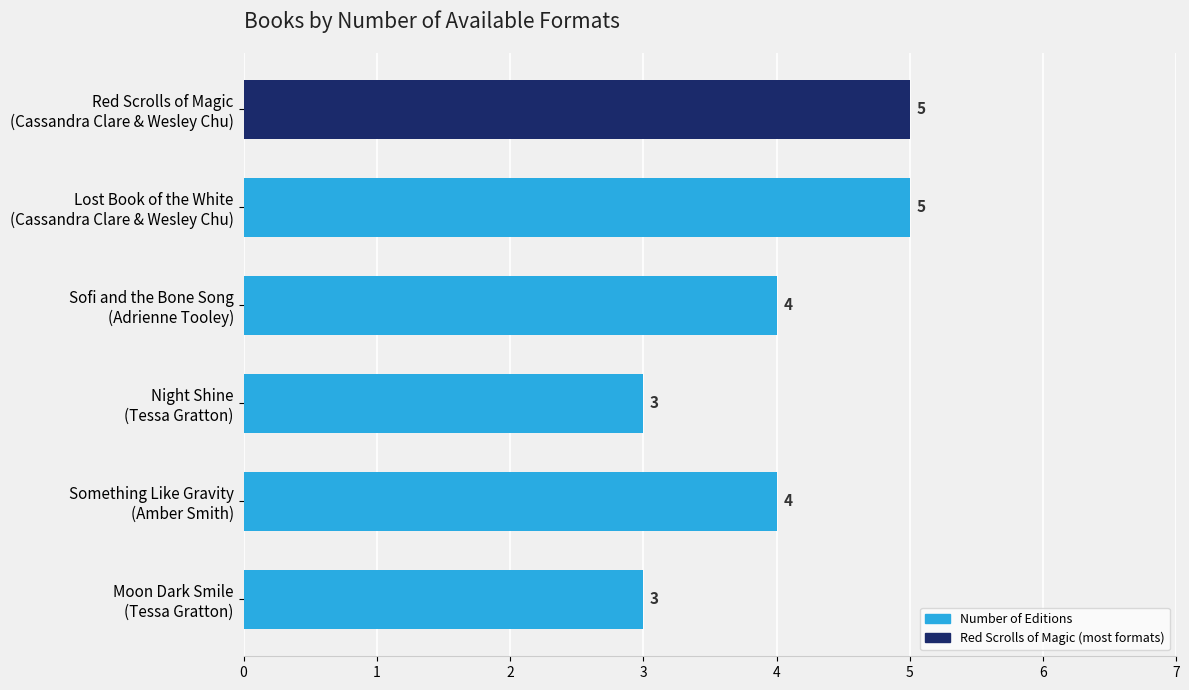

Reading top to bottom, list all the values displayed in this chart.

5	5	4	3	4	3